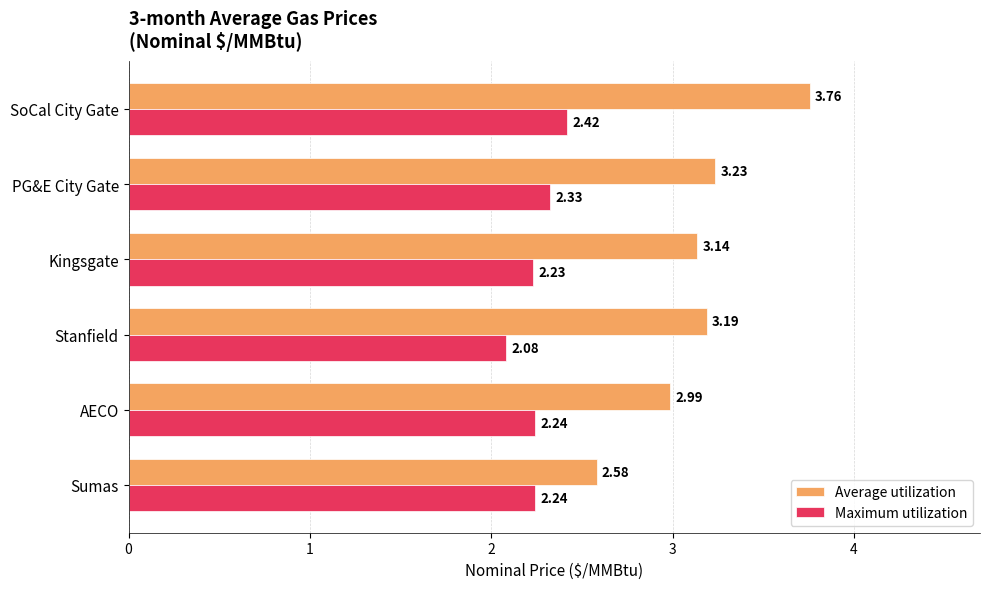

What is the difference between the maximum and minimum values in the Maximum utilization series?

0.3